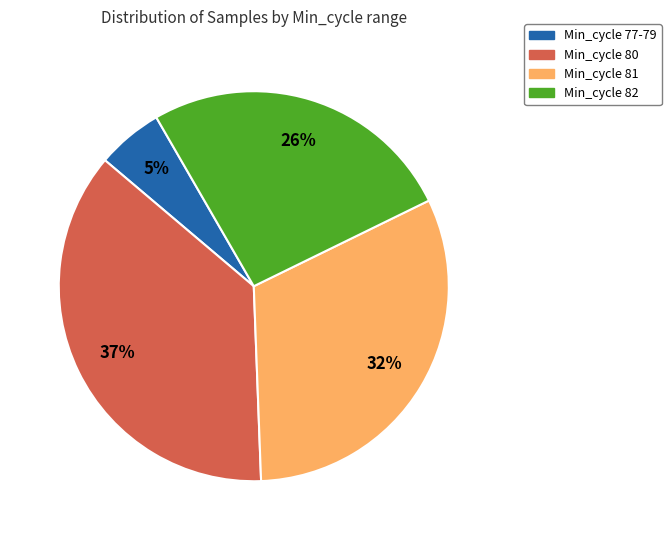

How many segments does this pie chart have?

4